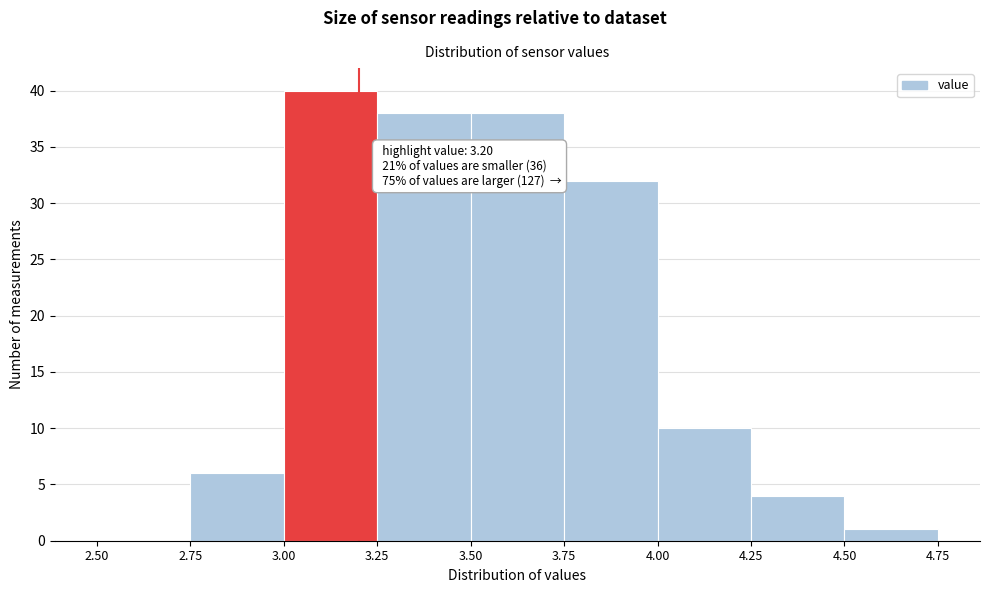

Over which range of the x-axis is the bar tallest?

3.00 to 3.25